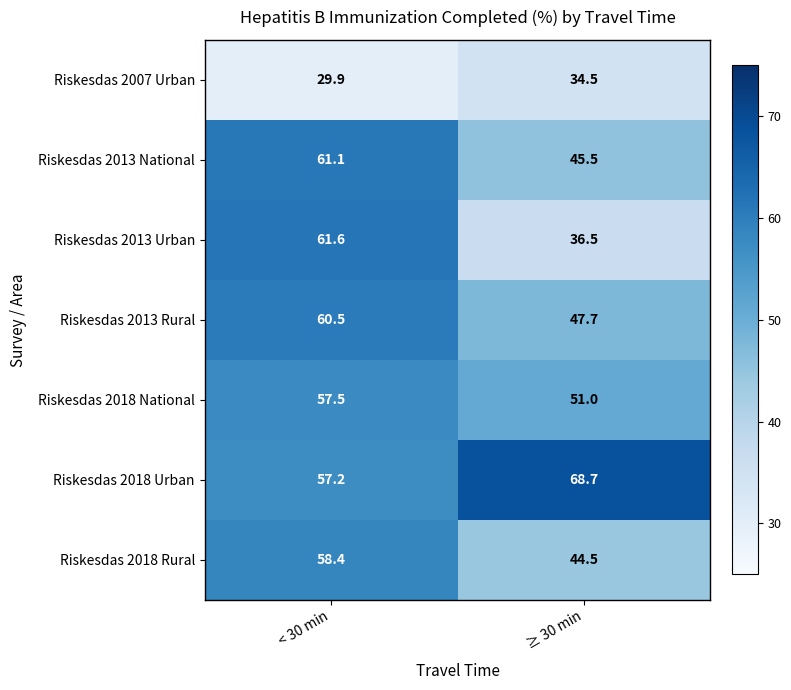

At < 30 min, list the series in order from largest to smallest.

Riskesdas 2013 Urban, Riskesdas 2013 National, Riskesdas 2013 Rural, Riskesdas 2018 Rural, Riskesdas 2018 National, Riskesdas 2018 Urban, Riskesdas 2007 Urban